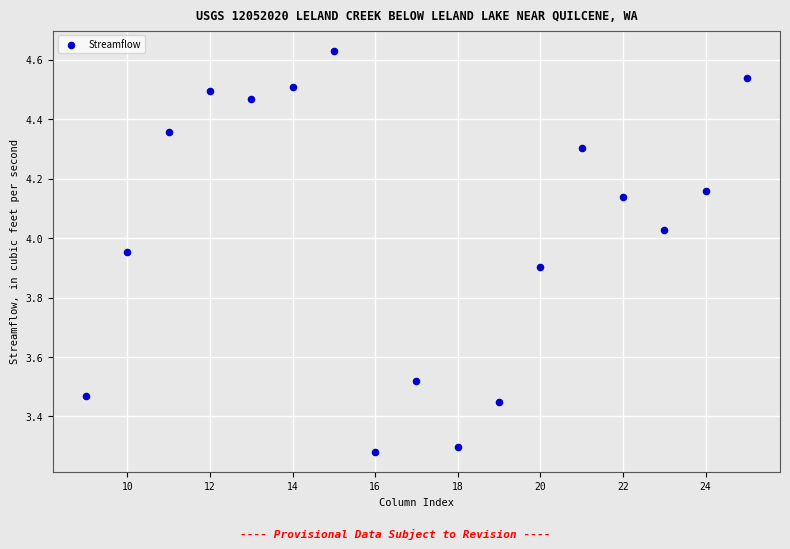

What is the range of Y values (max minus min)?

1.4